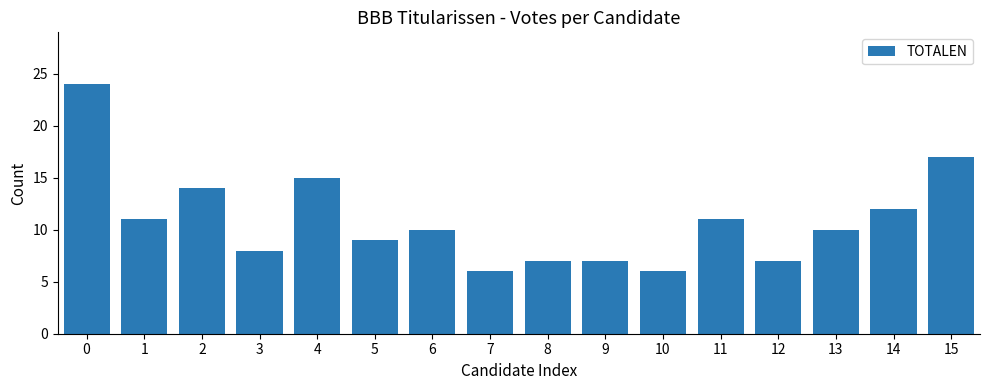

What is the value of the 13th bar from the left?

7